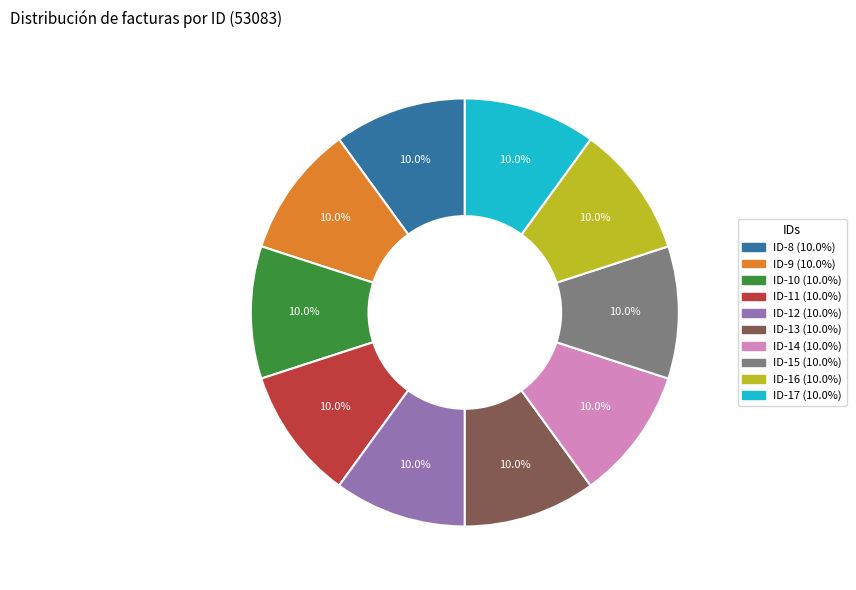

What percentage do ID-9 and ID-8 together represent?

20.0%